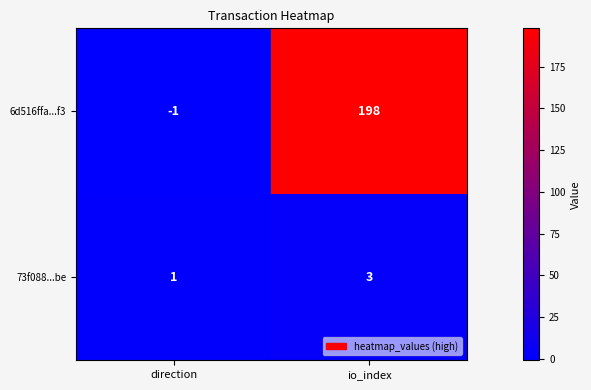

Rank the series at direction from highest to lowest value.

73f088...be, 6d516ffa...f3